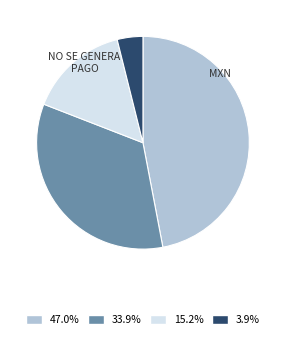

Does any single category account for the majority?

No